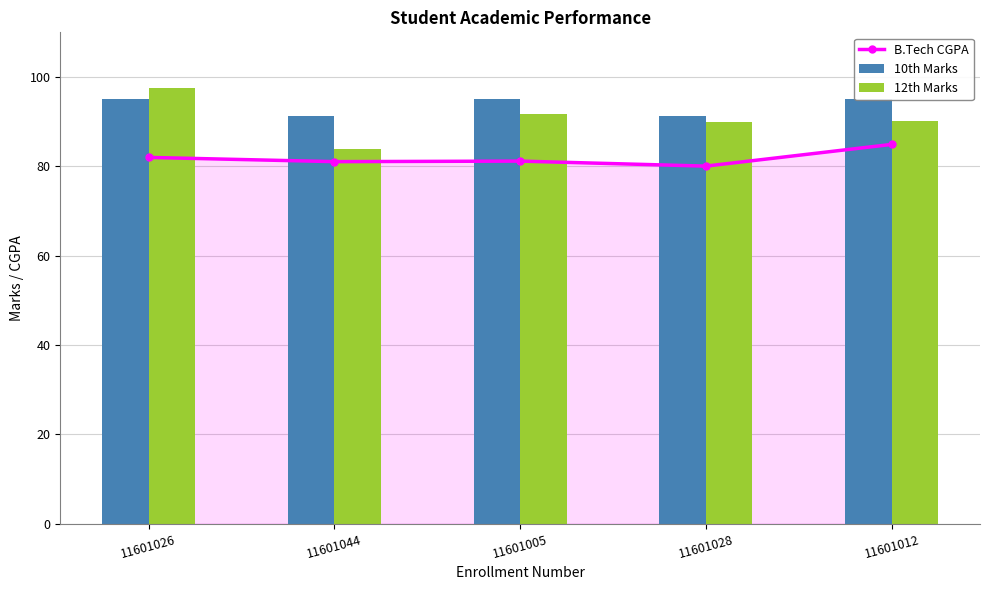

The 12th Marks series shows 83.8 at 11601044. True or false?

True